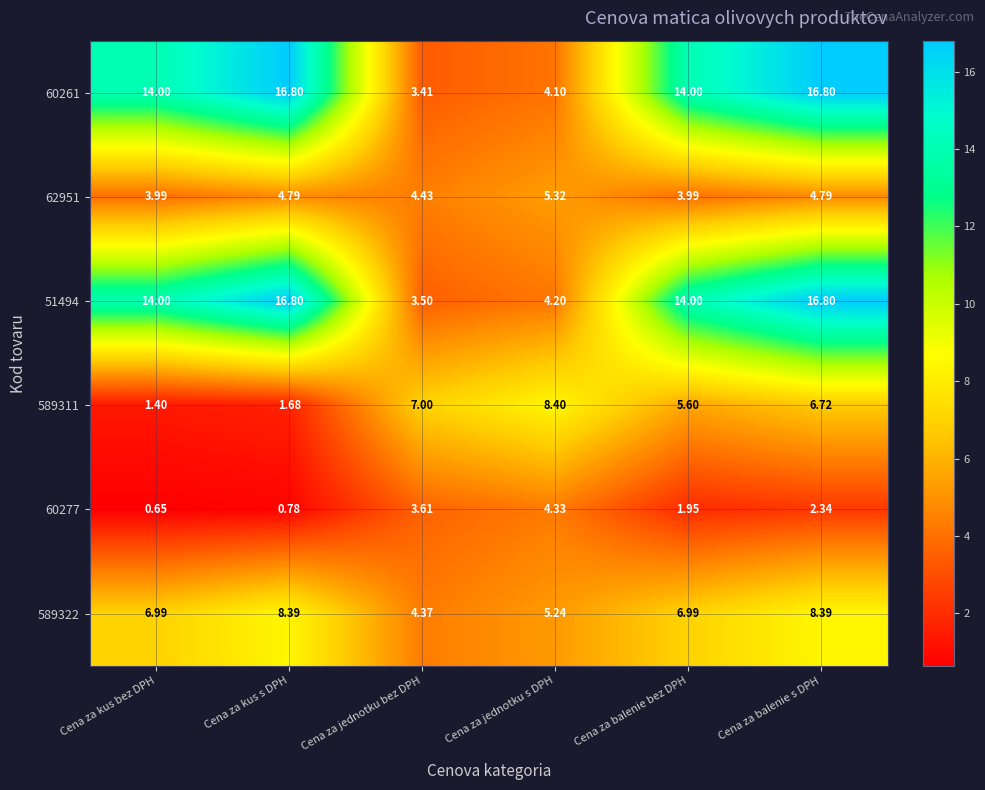

Which category has the lowest value in the 51494 series?

Cena za jednotku bez DPH